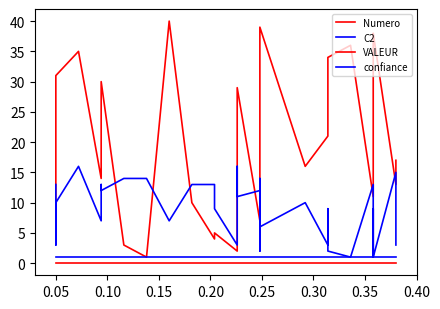

Rank the series by their maximum value, from highest to lowest.

Numero, C2, confiance, VALEUR